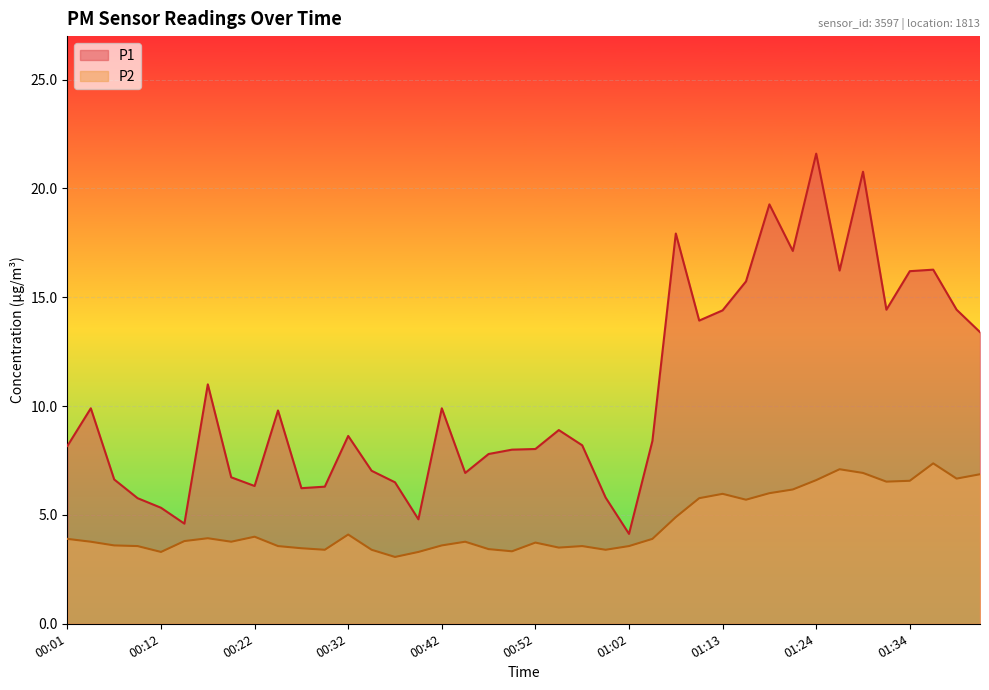

Where is P2 nearest to the value 5?

01:08